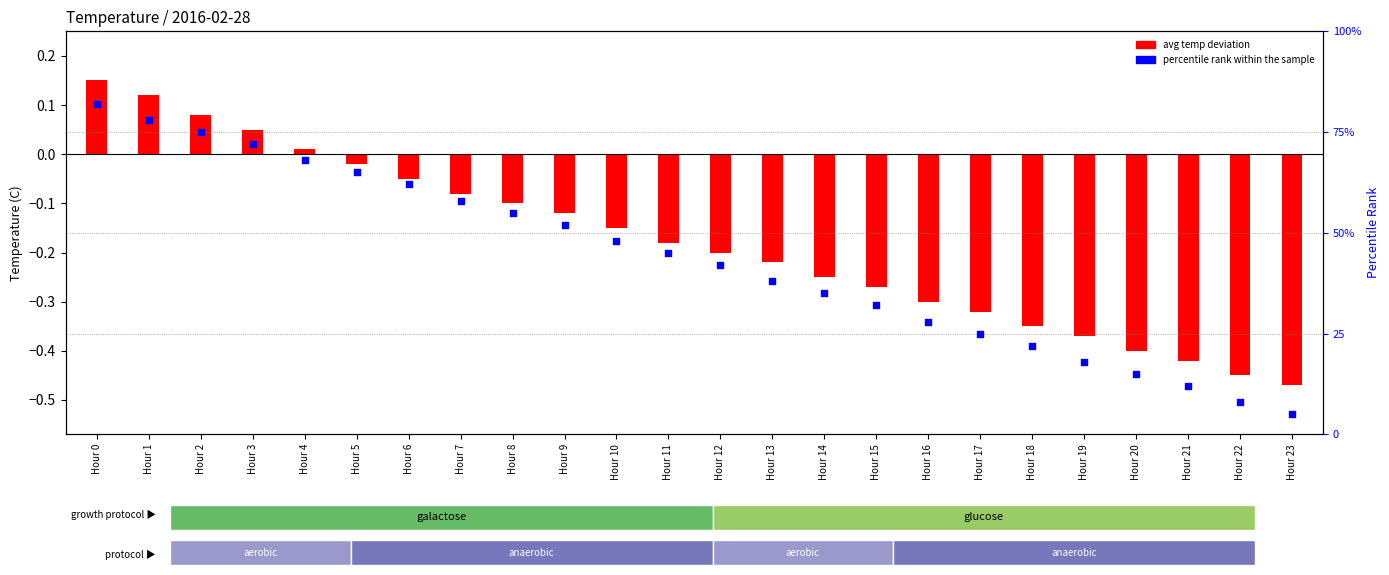

At which category is the sum across all series the highest?

Hour 0